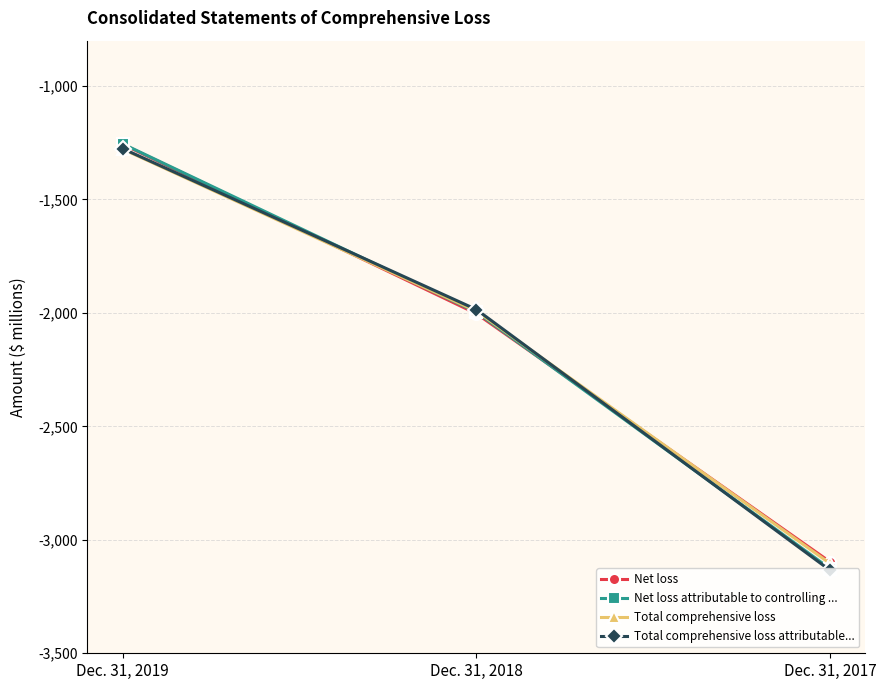

Reading right to left, what are all the values shown in this chart?

Net loss: Dec. 31, 2017=-3097	Dec. 31, 2018=-2003	Dec. 31, 2019=-1257
Net loss attributable to controlling ...: Dec. 31, 2017=-3127	Dec. 31, 2018=-1996	Dec. 31, 2019=-1255
Total comprehensive loss: Dec. 31, 2017=-3104	Dec. 31, 2018=-1992	Dec. 31, 2019=-1278
Total comprehensive loss attributable...: Dec. 31, 2017=-3134	Dec. 31, 2018=-1985	Dec. 31, 2019=-1276